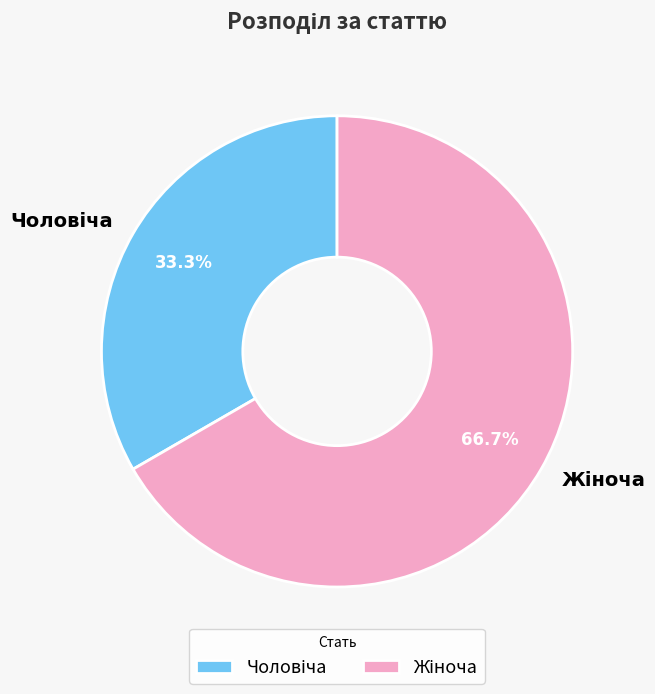

Is there any slice that represents more than half of the pie?

Yes